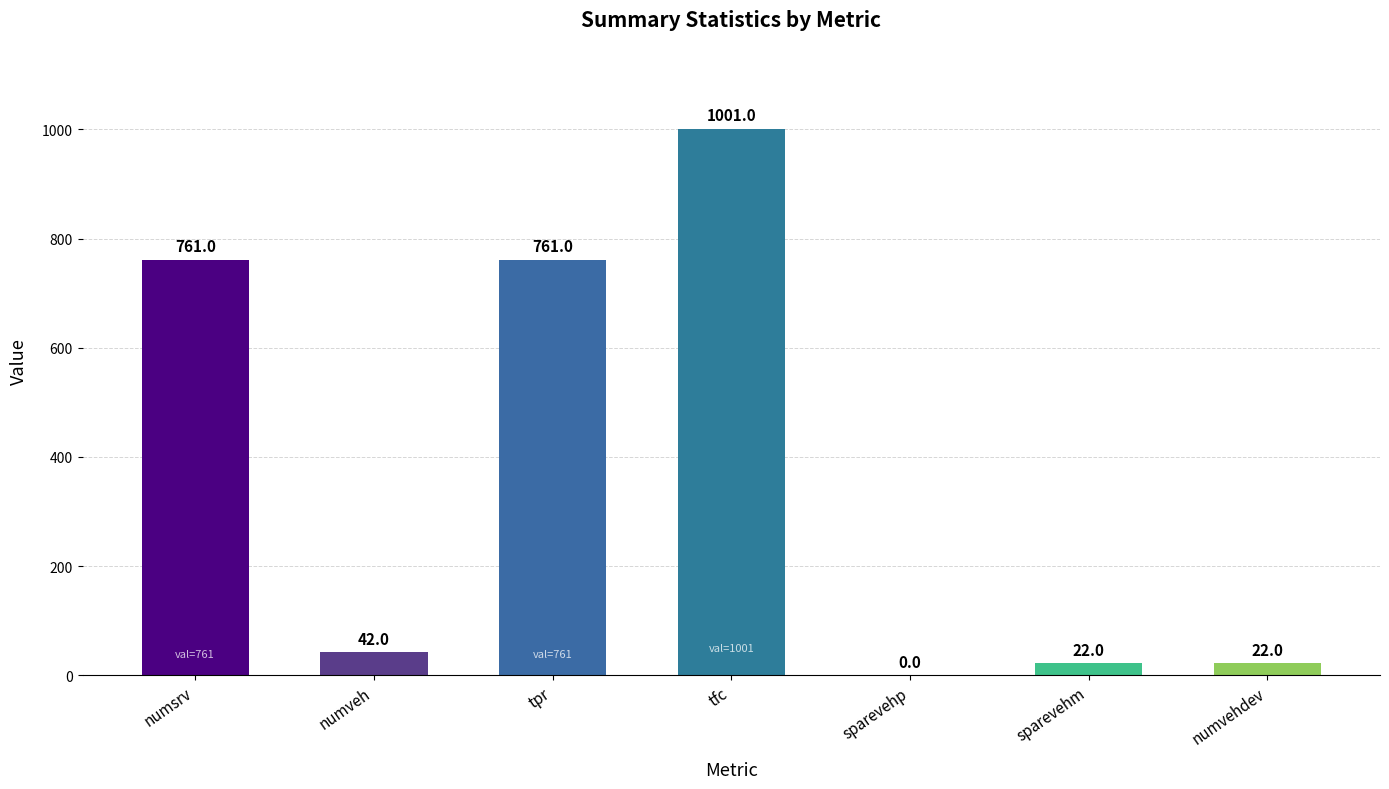

Does the chart contain stacked bars?

No